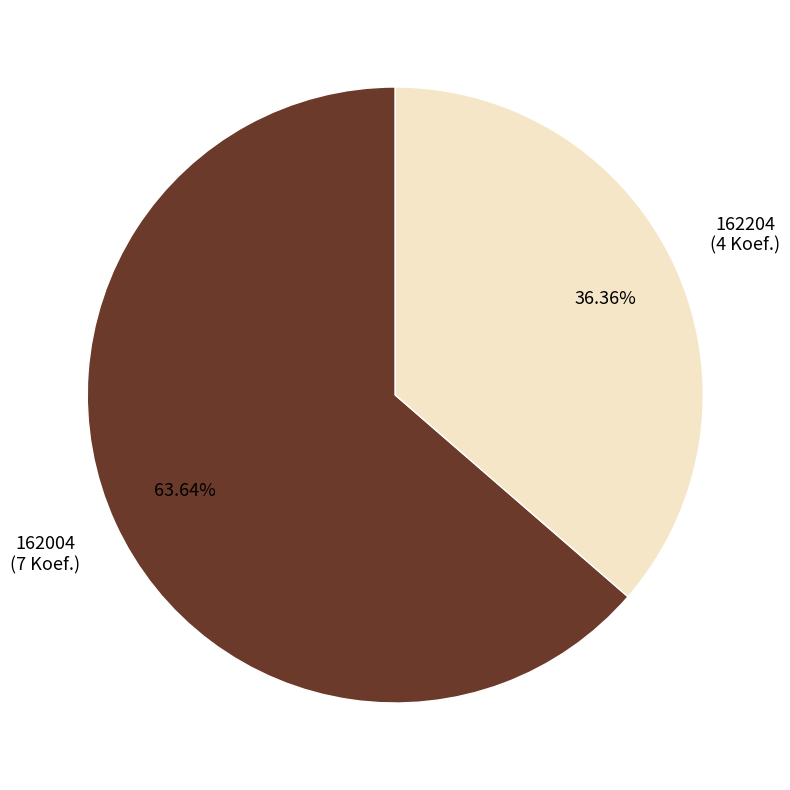

What is the largest slice in the pie chart?

162004